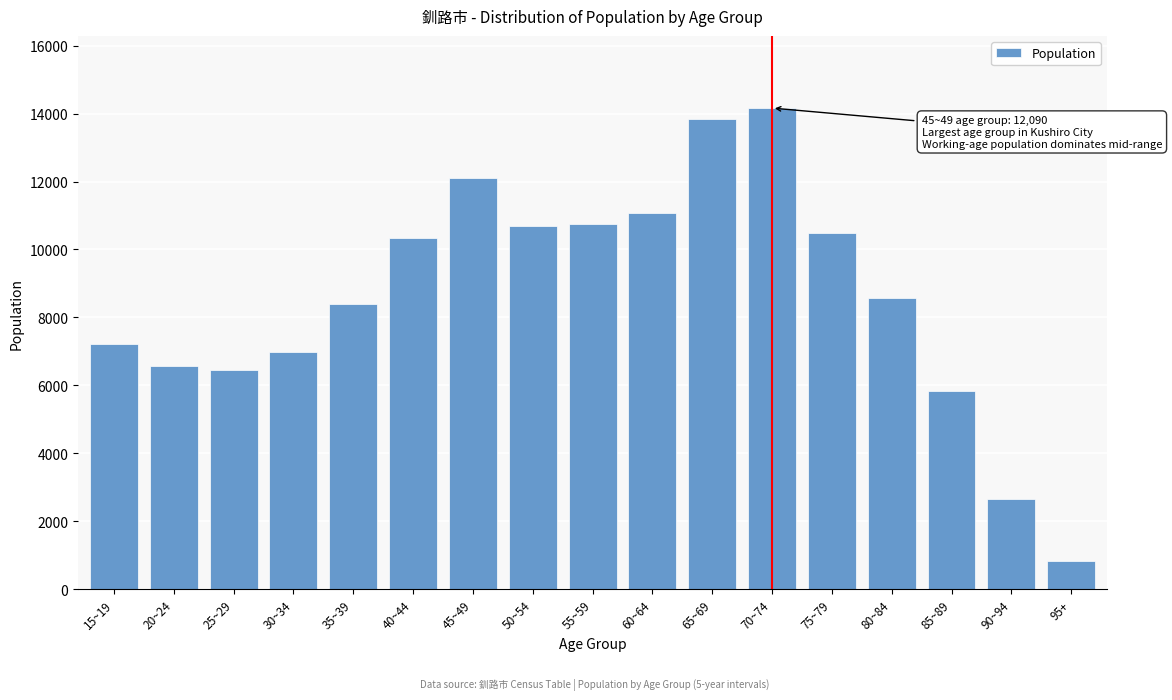

Is it true that the value at 90~94 is 2644?

True